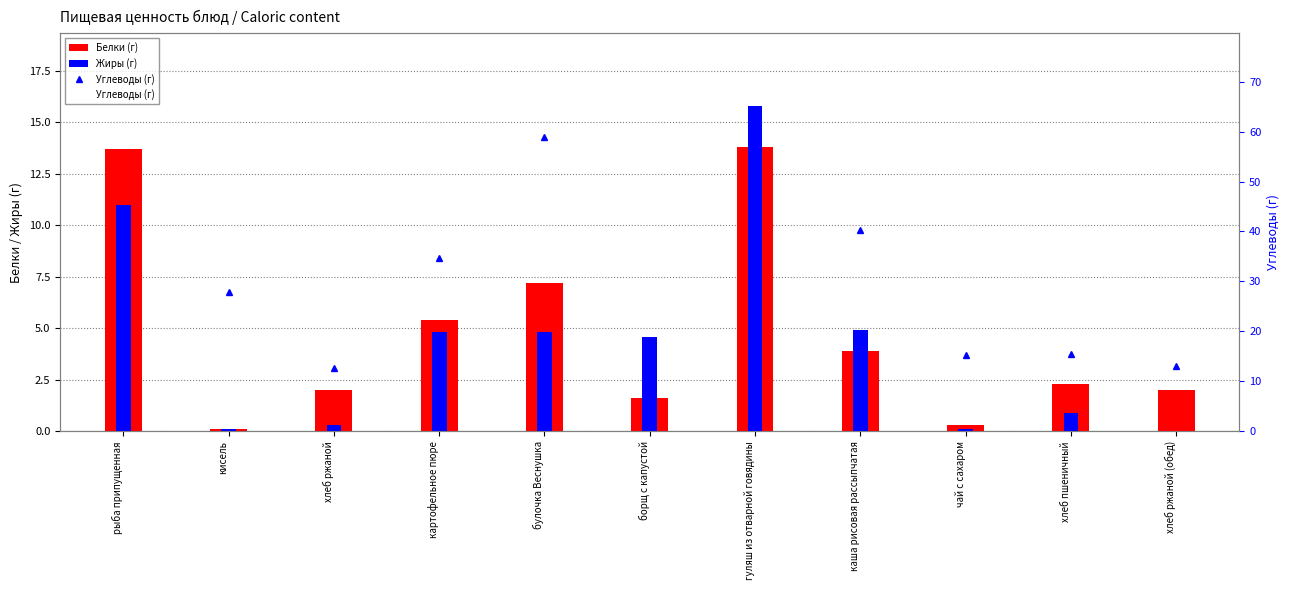

The value of Углеводы (г) at булочка Веснушка is 34.1. True or false?

False